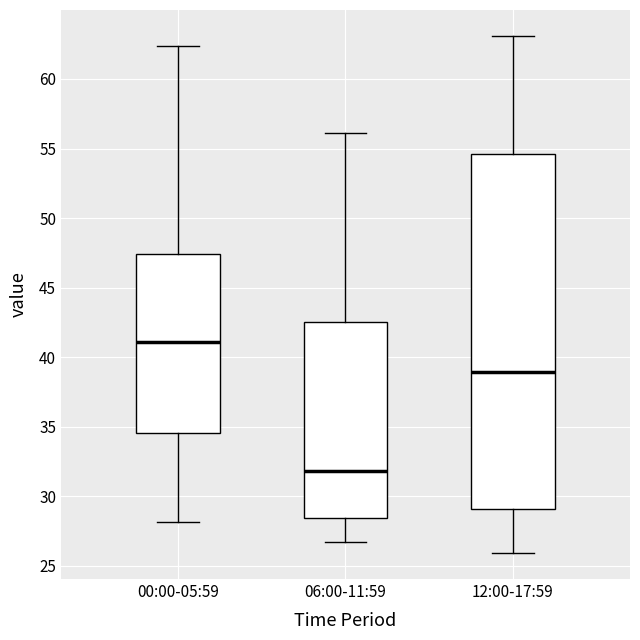

Reading left to right, transcribe this box plot: for each box, give where its median line is, the range the box spans, and where its two whiskers end, as read against the y-axis. The values are not printed on the chart, so give them approximately, as read against the axis.

00:00-05:59: median 41.0, box 34.5 to 47.5, whiskers 28.0 to 62.5
06:00-11:59: median 32.0, box 28.5 to 42.5, whiskers 26.5 to 56.0
12:00-17:59: median 39.0, box 29.0 to 54.5, whiskers 26.0 to 63.0